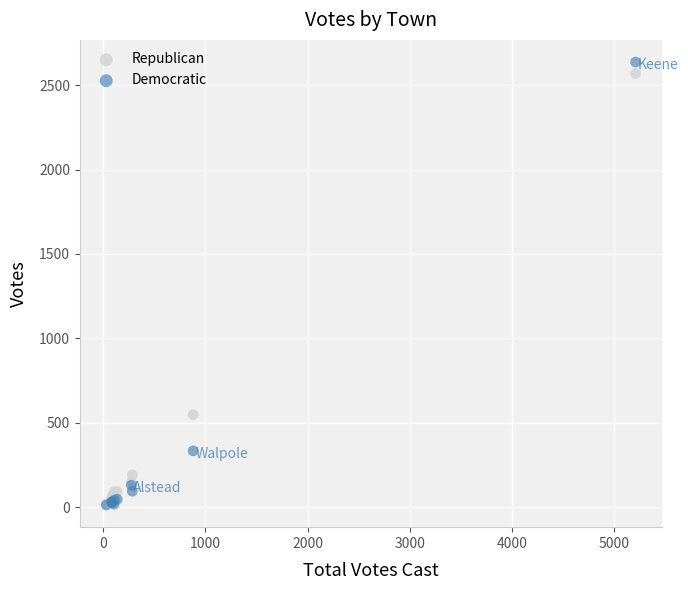

Which series contains the highest Y value?

Democratic